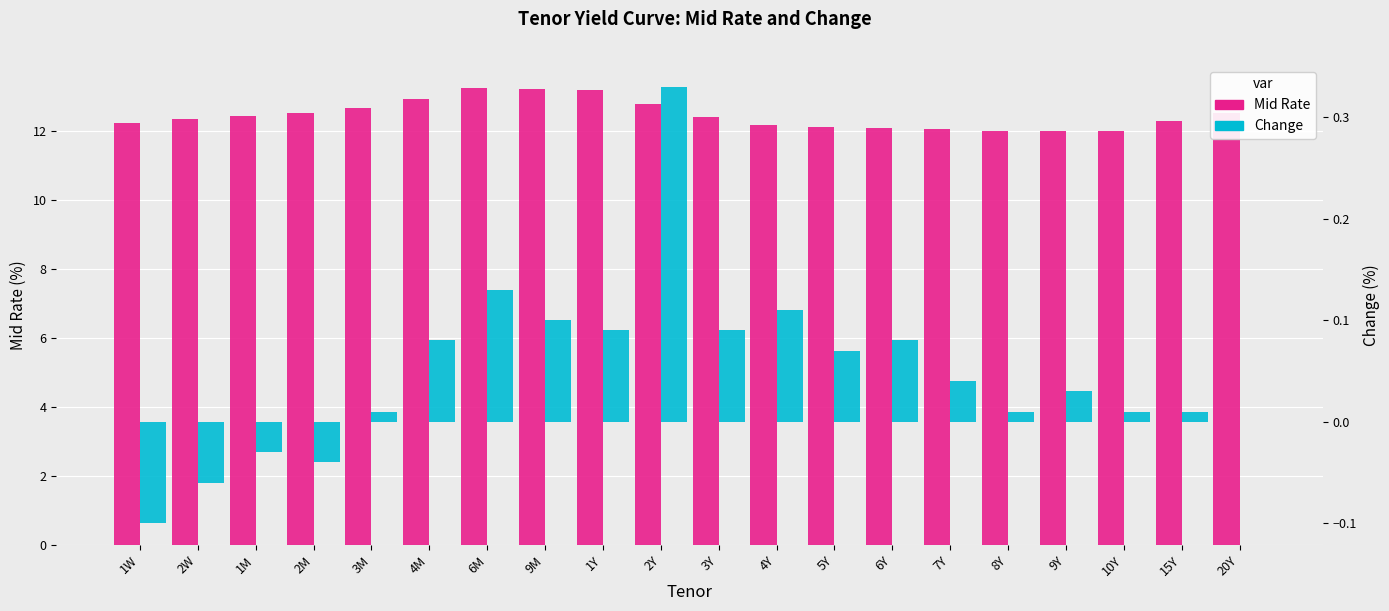

Reading right to left, list all the values displayed in this chart.

Mid Rate: 12.5	12.3	12.0	12.0	12.0	12.0	12.1	12.1	12.2	12.4	12.8	13.2	13.2	13.2	12.9	12.7	12.5	12.4	12.3	12.2
Change: 0.0	0.0	0.0	0.0	0.0	0.0	0.1	0.1	0.1	0.1	0.3	0.1	0.1	0.1	0.1	0.0	-0.0	-0.0	-0.1	-0.1